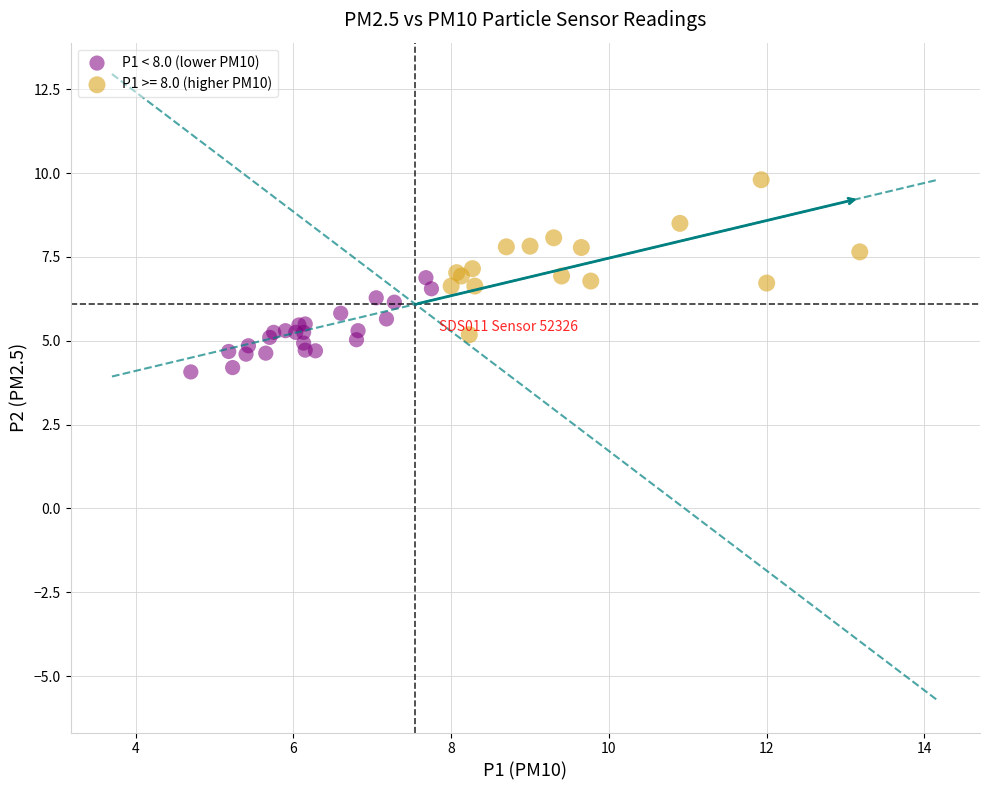

Which series has the widest spread of Y values?

P1 >= 8.0 (higher PM10)